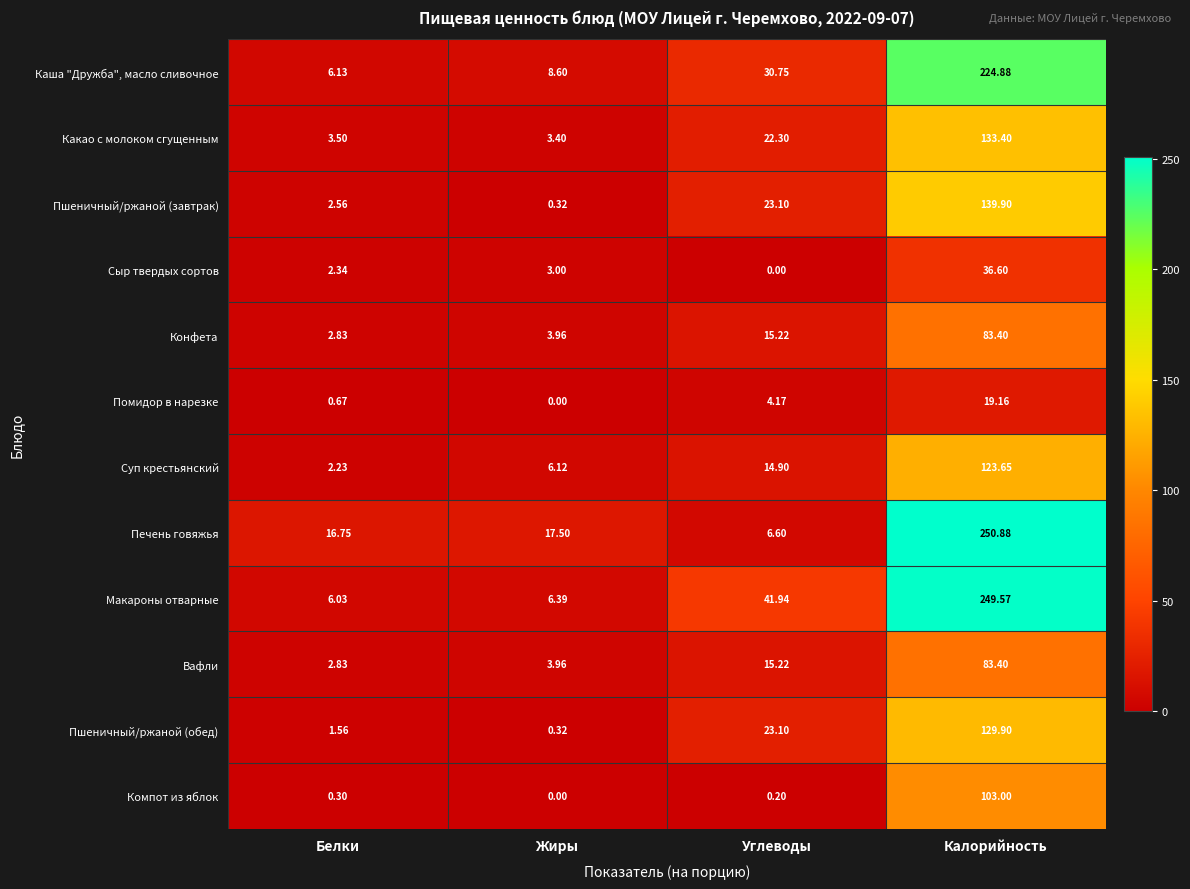

Where is Компот из яблок nearest to the value 51?

Белки